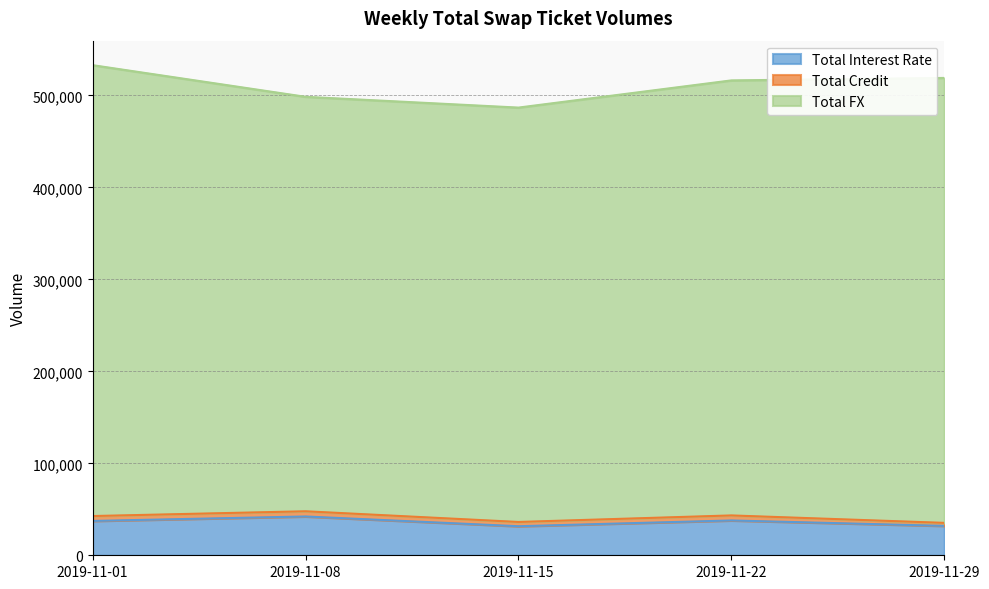

At which label is Total Credit closest to 4469?

2019-11-15